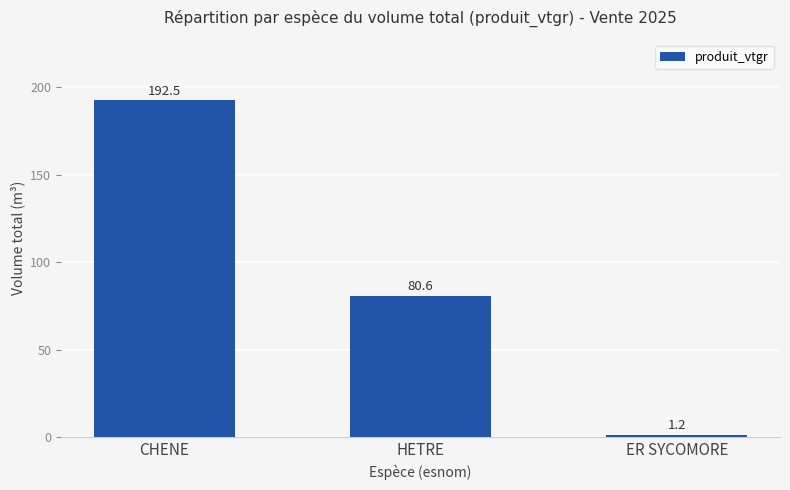

At which label does the data first exceed 80?

CHENE